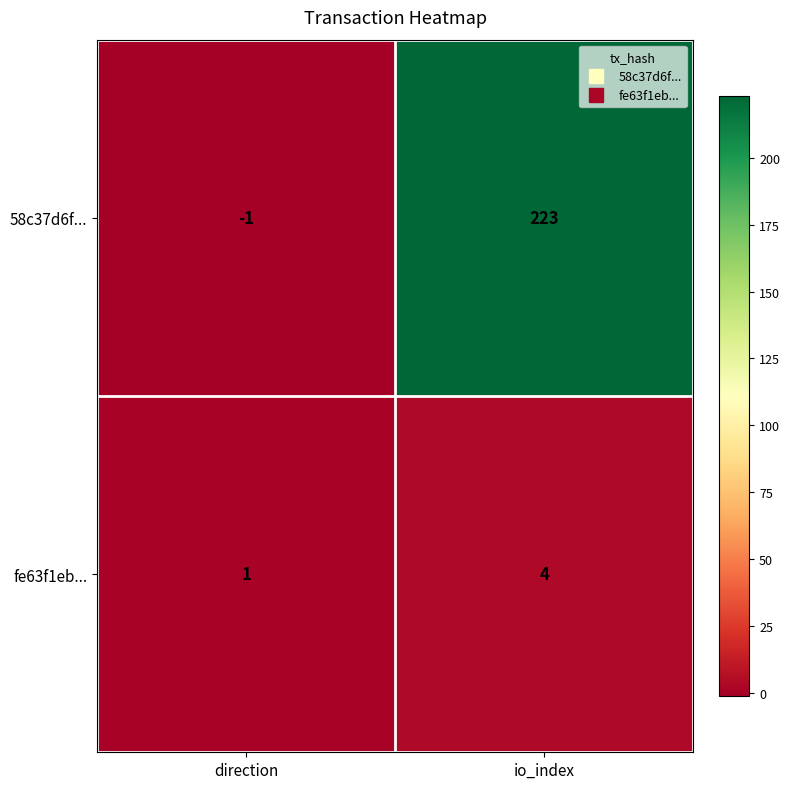

What is the sum of all 58c37d6f... values?

222